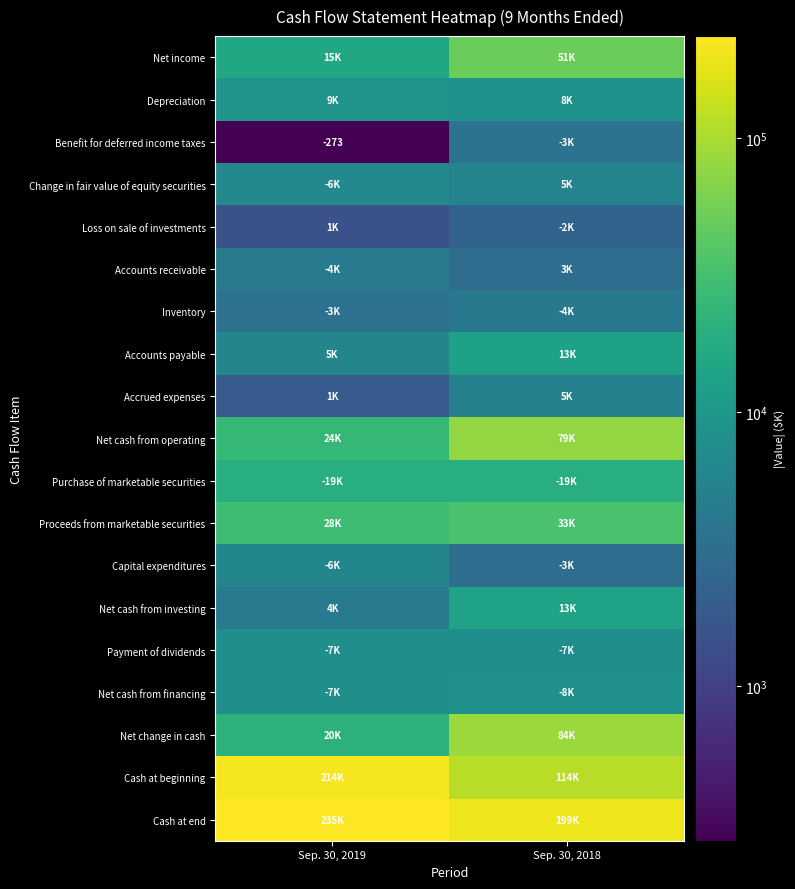

Between Sep. 30, 2019 and Sep. 30, 2018, which series saw the biggest shift?

Cash at beginning